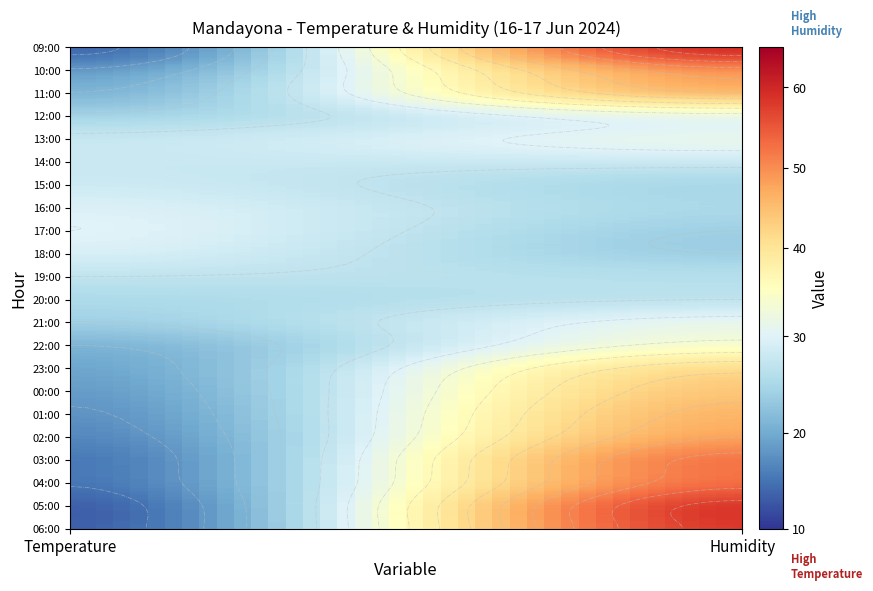

At which label does Temperature reach its peak?

17:00